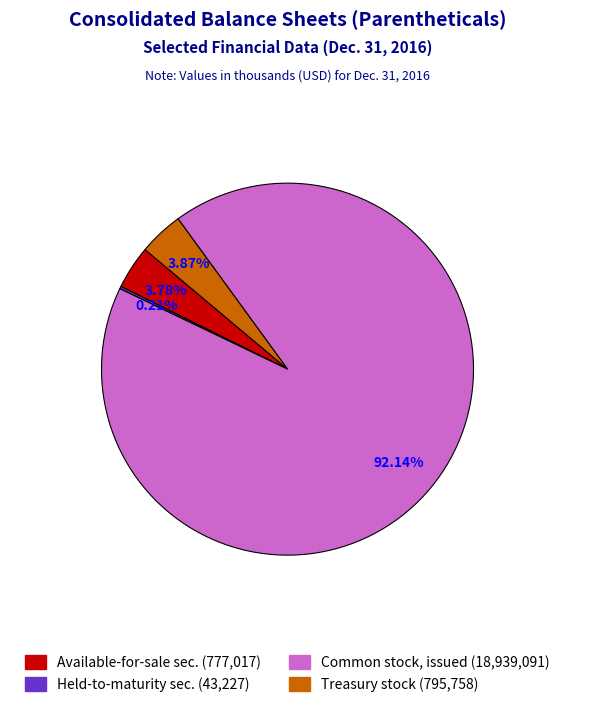

Does any single category account for the majority?

Yes